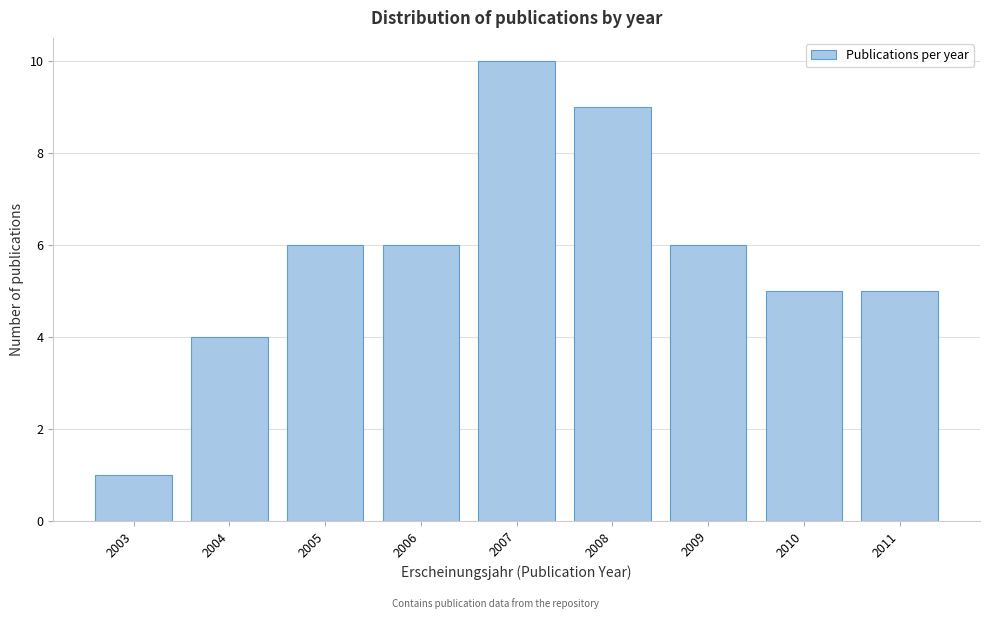

Reading left to right, list every bar in this chart as the range it spans on the x-axis followed by its height. The values are not printed on the chart, so give them approximately, as read against the axis.

2002.5 to 2003.5: 1
2003.5 to 2004.5: 4
2004.5 to 2005.5: 6
2005.5 to 2006.5: 6
2006.5 to 2007.5: 10
2007.5 to 2008.5: 9
2008.5 to 2009.5: 6
2009.5 to 2010.5: 5
2010.5 to 2011.5: 5